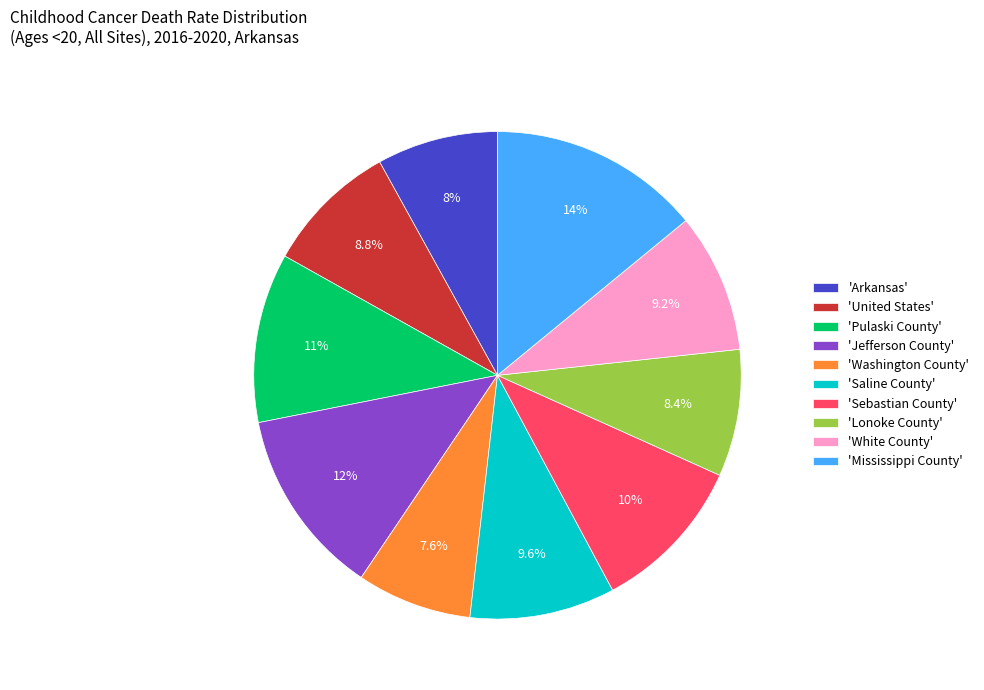

Is 'Sebastian County' the majority of the pie?

No